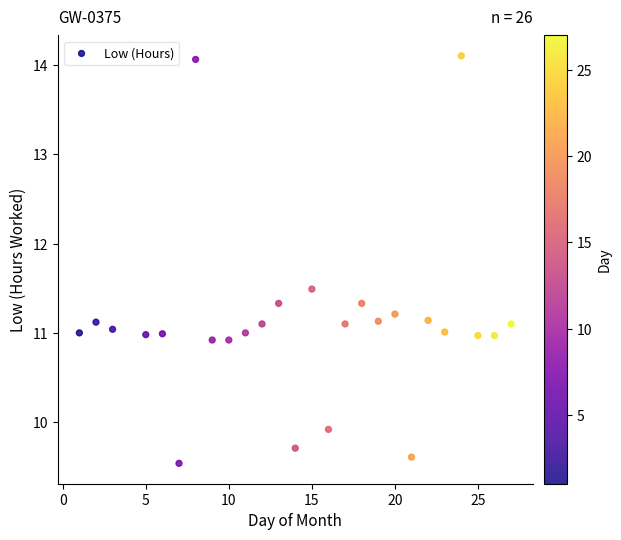

What is the range of Y values (max minus min)?

4.6